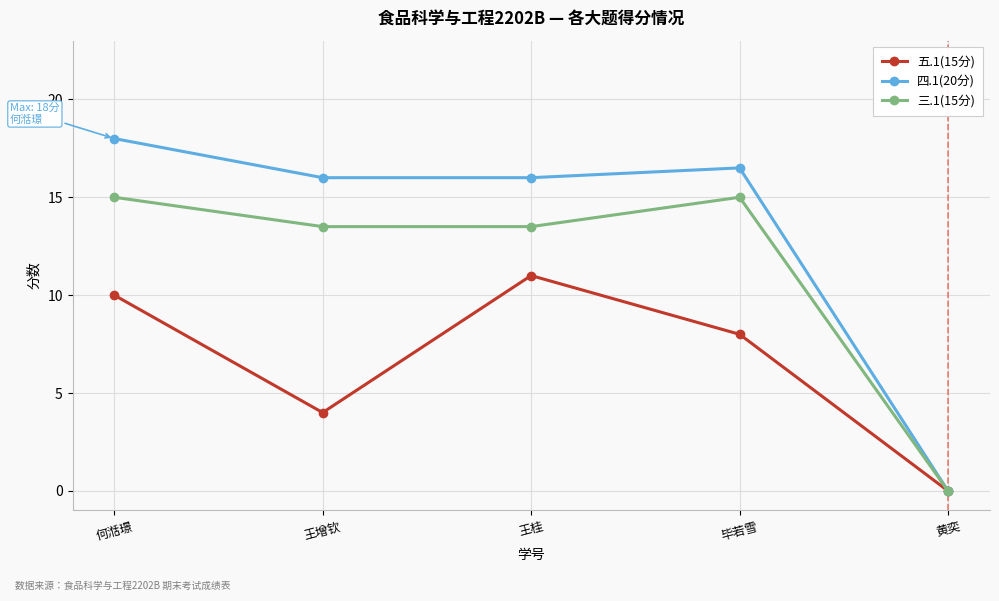

List the series in order of their peak value, highest first.

四.1(20分), 三.1(15分), 五.1(15分)